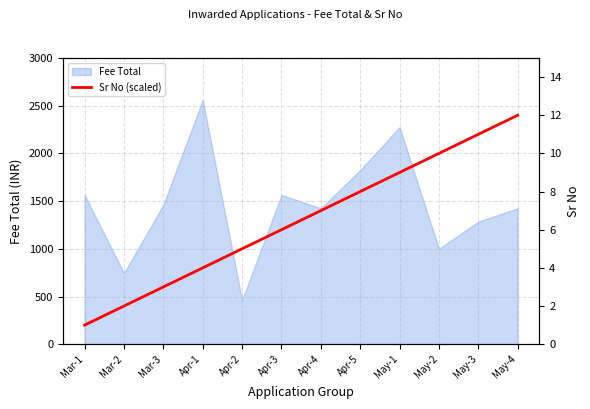

What is the lowest value of the Fee Total series?

460